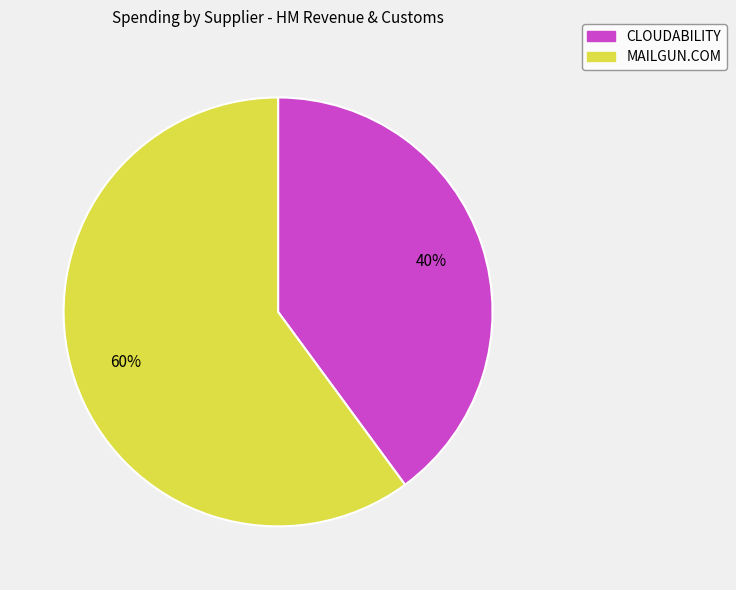

What is the largest slice in the pie chart?

MAILGUN.COM